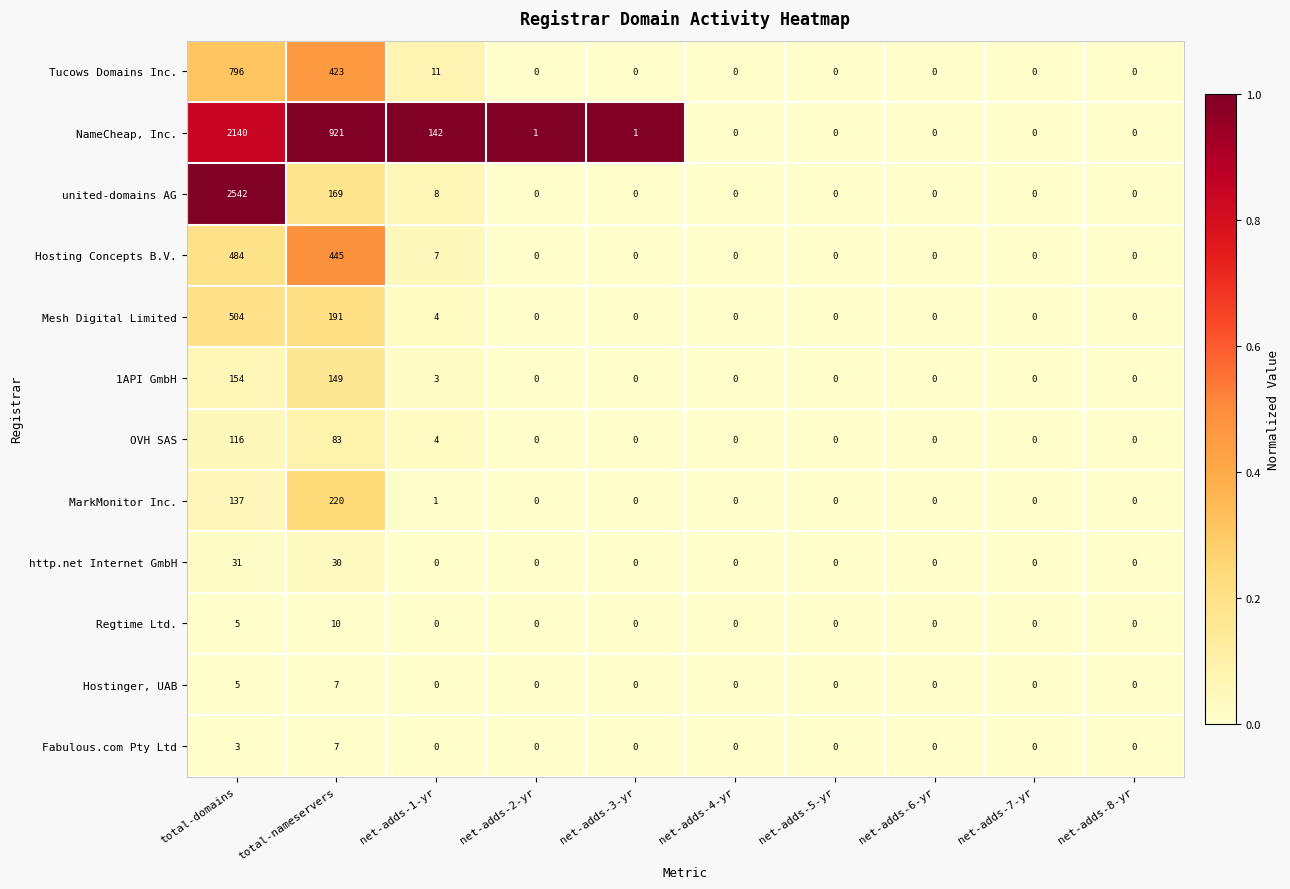

Is the value of Hostinger, UAB at net-adds-4-yr greater than the value of OVH SAS at total-domains?

No